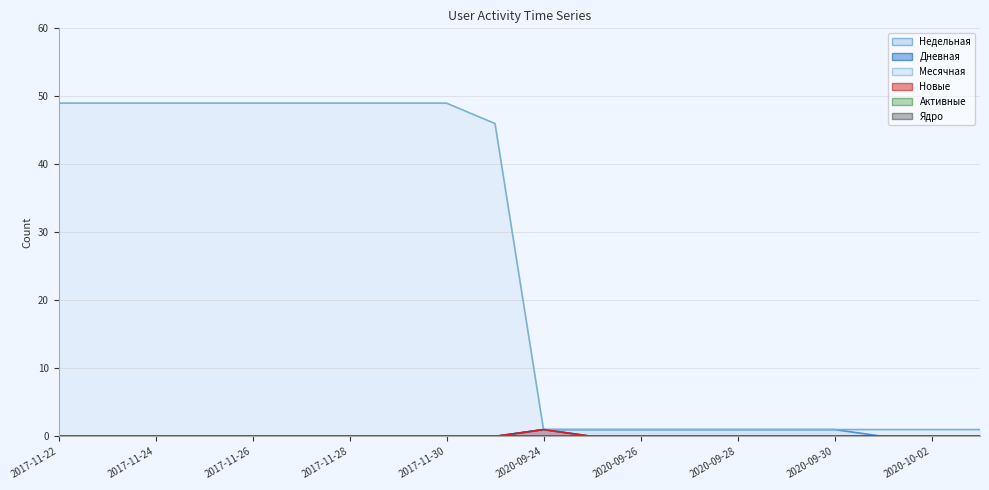

At how many categories does at least one series exceed 17?

10